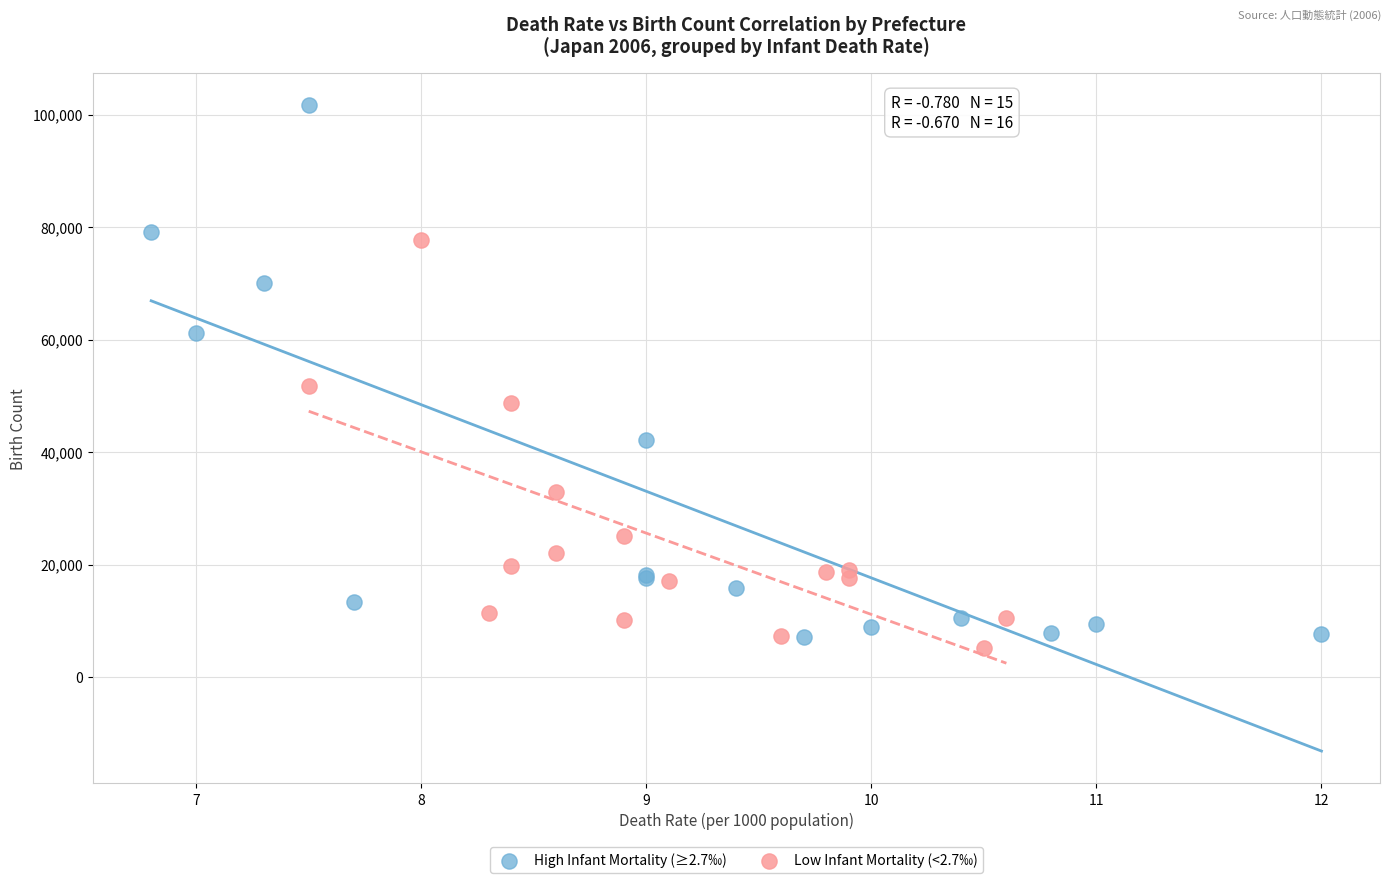

What are all the series names shown in the legend?

High Infant Mortality (≥2.7‰), Low Infant Mortality (<2.7‰)